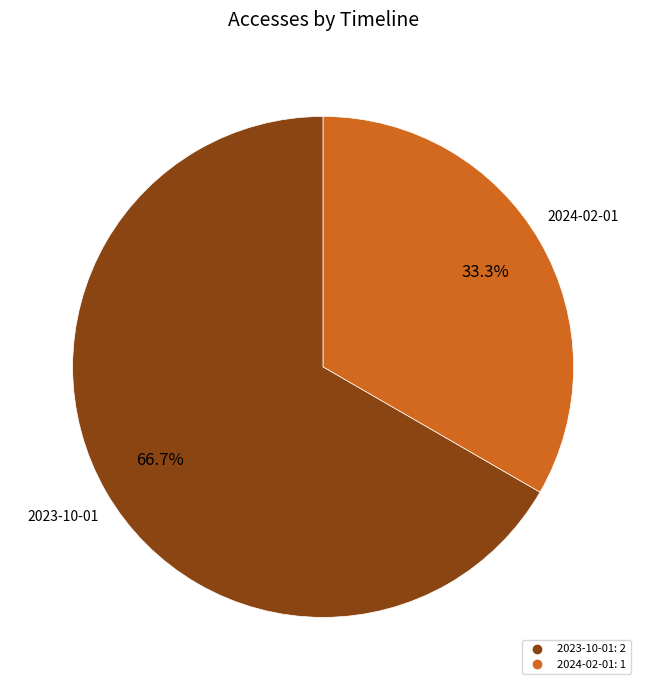

Is there a majority slice in this chart?

Yes